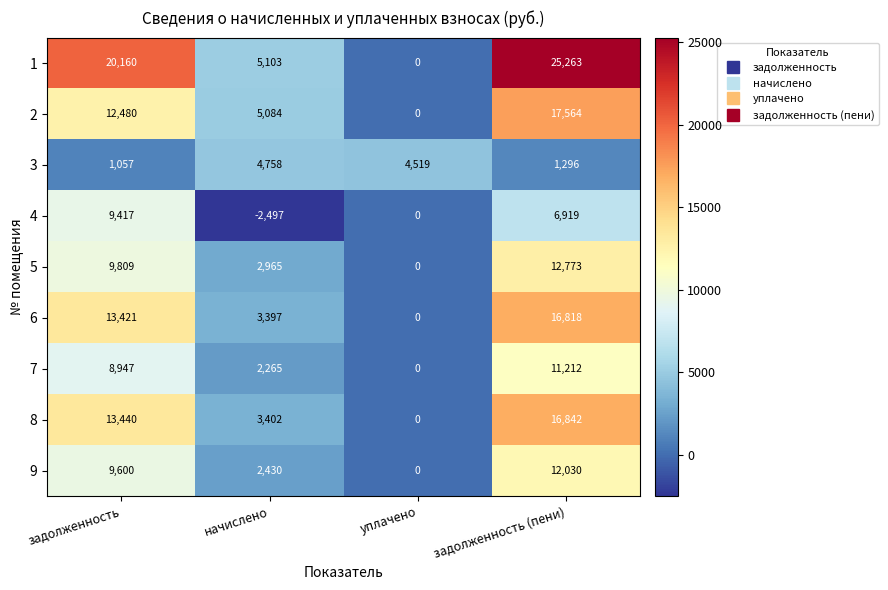

What is the sum of all 8 values?

33684